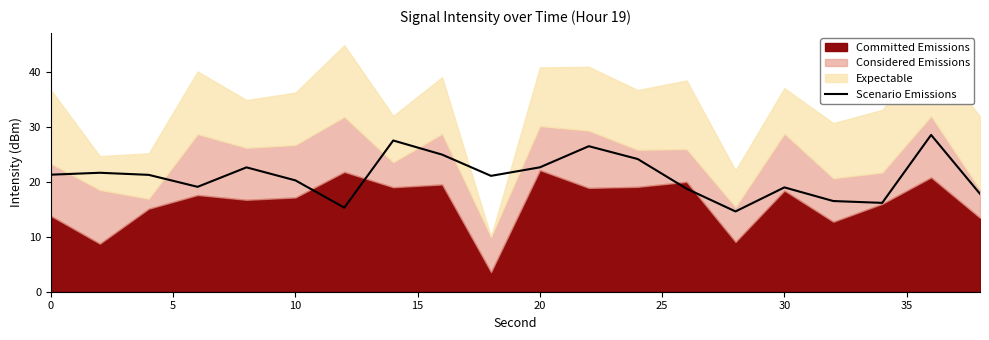

How many data points are less than 21?

9